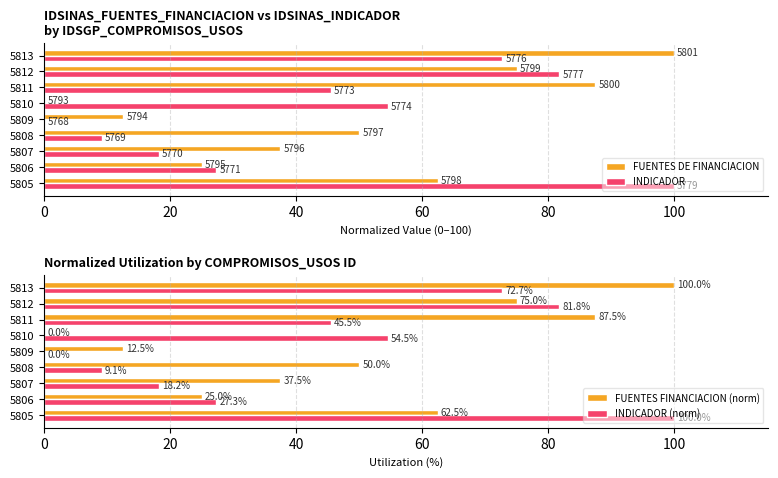

How many data points in INDICADOR are less than 45?

4